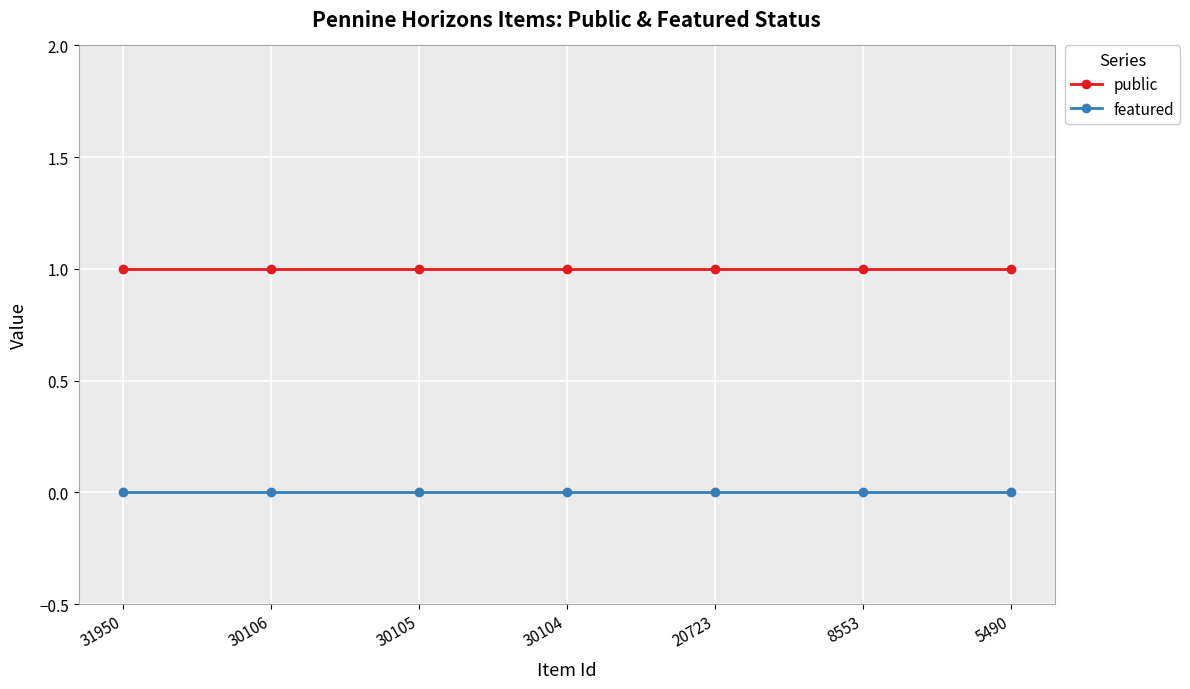

True or false: public and featured cross at least once.

False